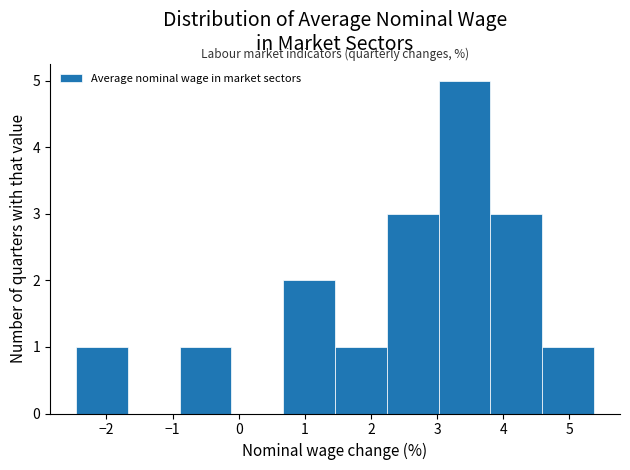

Reading left to right, transcribe this chart: for each bar, give the range it covers on the x-axis and its height. Neither the bar edges nor the heights are printed on the chart, so give them approximately, as read against the axes.

-2.5 to -1.7: 1
-1.7 to -0.9: 0
-0.9 to -0.1: 1
-0.1 to 0.7: 0
0.7 to 1.5: 2
1.5 to 2.2: 1
2.2 to 3.0: 3
3.0 to 3.8: 5
3.8 to 4.6: 3
4.6 to 5.4: 1